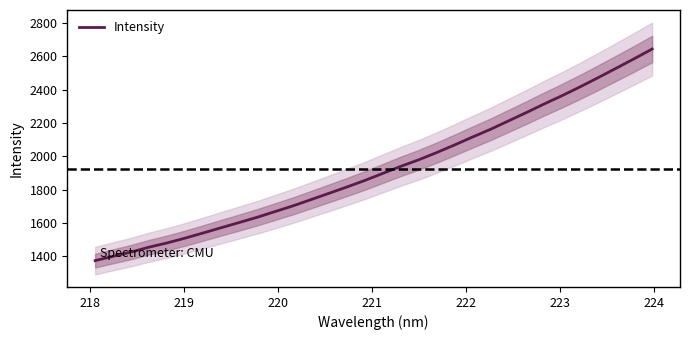

Reading left to right, transcribe all the data shown in this chart.

1374.5	1400.6	1426.1	1455.5	1480.8	1509.6	1540.4	1571.9	1603.0	1634.5	1668.9	1703.2	1740.7	1778.4	1816.6	1855.9	1898.2	1940.5	1979.9	2023.3	2069.2	2116.8	2163.1	2213.5	2263.8	2315.9	2365.9	2418.6	2473.4	2529.8	2586.6	2644.8